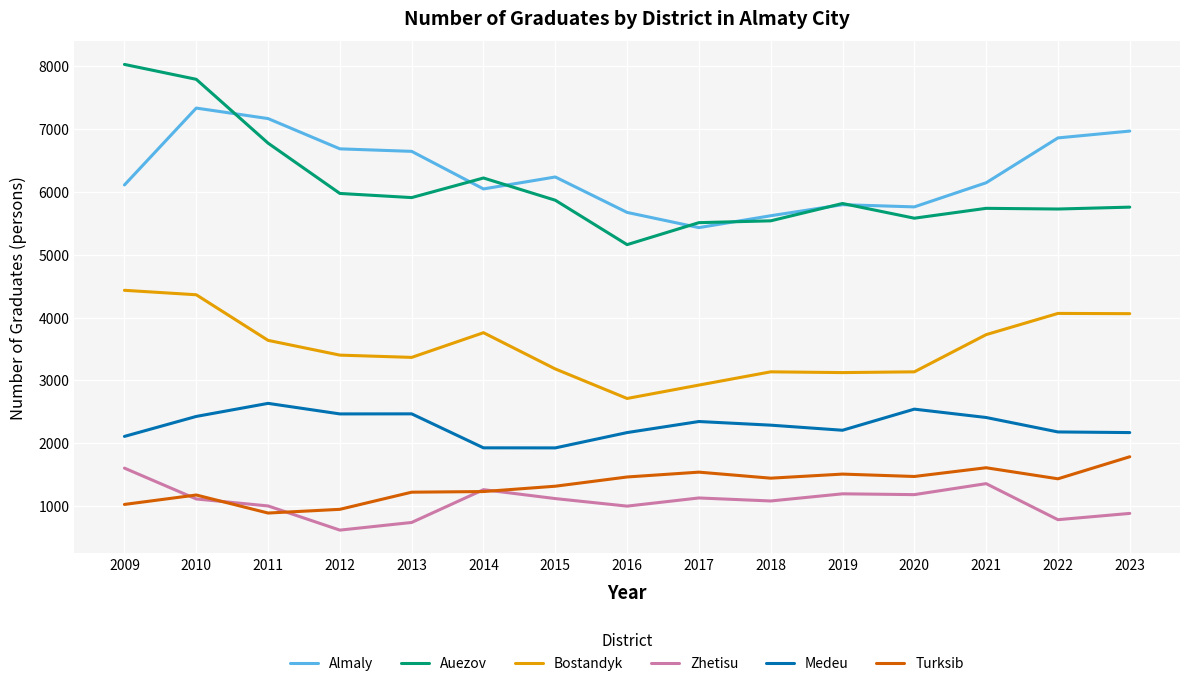

What is the sum of the Bostandyk values at 2020 and 2017?

6061